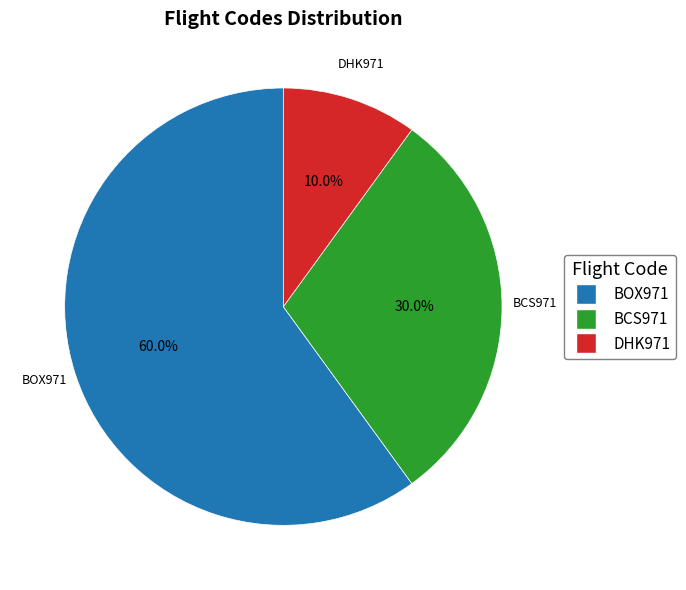

Does BOX971 represent more than half of the total?

Yes